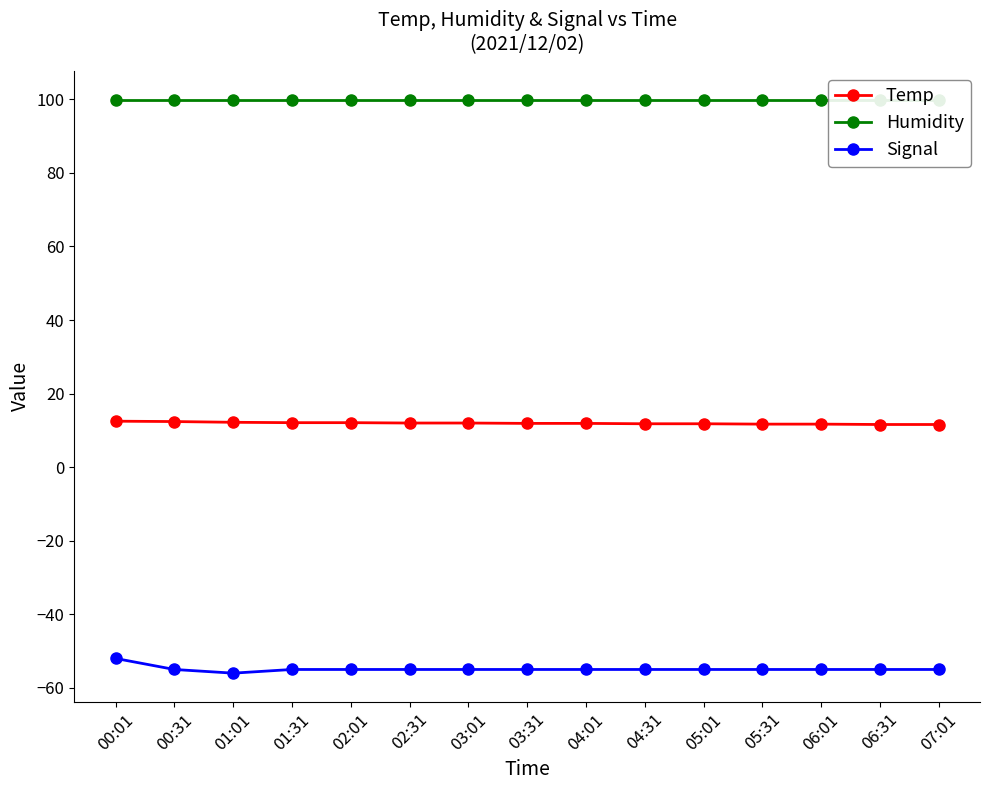

Reading left to right, extract all data points from this chart.

Temp: 12.5	12.4	12.2	12.1	12.1	12.0	12.0	11.9	11.9	11.8	11.8	11.7	11.7	11.6	11.6
Humidity: 99.9	99.9	99.9	99.9	99.9	99.9	99.9	99.9	99.9	99.9	99.9	99.9	99.9	99.9	99.9
Signal: -52.0	-55.0	-56.0	-55.0	-55.0	-55.0	-55.0	-55.0	-55.0	-55.0	-55.0	-55.0	-55.0	-55.0	-55.0